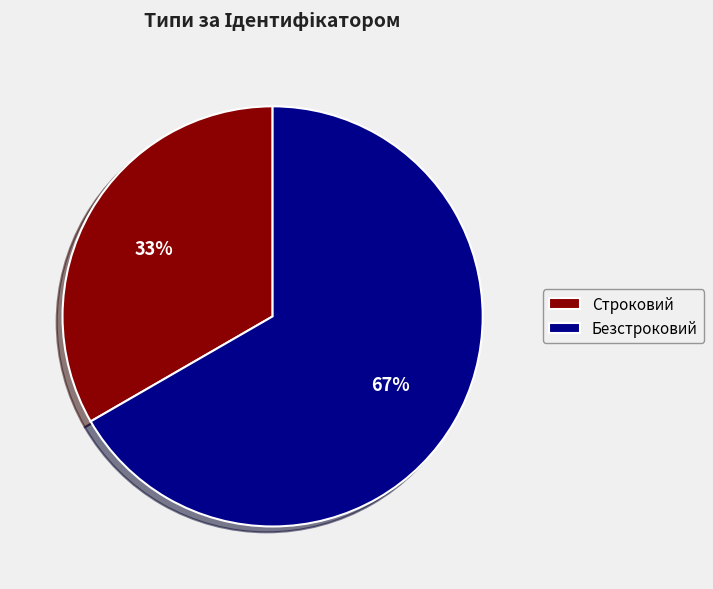

To the nearest percent, what percentage of the pie is Строковий?

33%